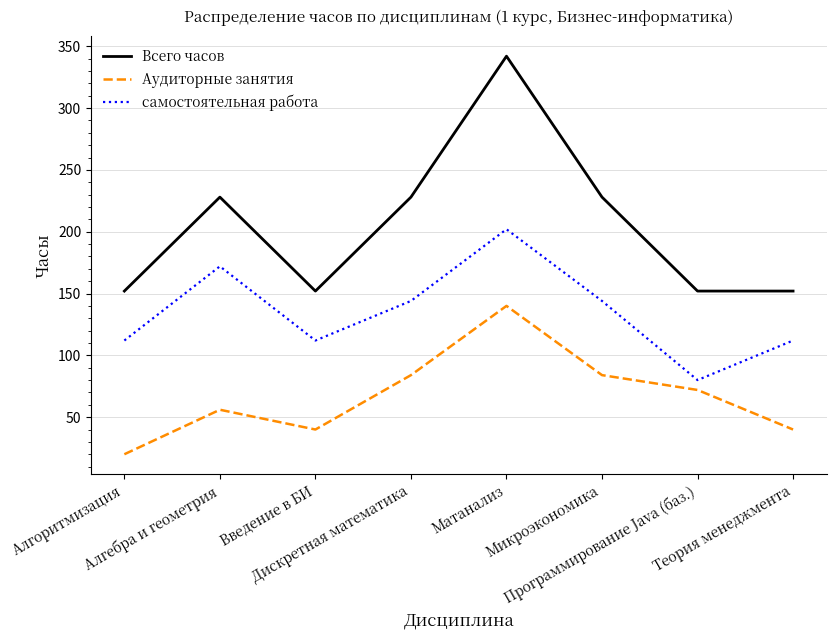

True or false: самостоятельная работа and Аудиторные занятия intersect in this chart.

False